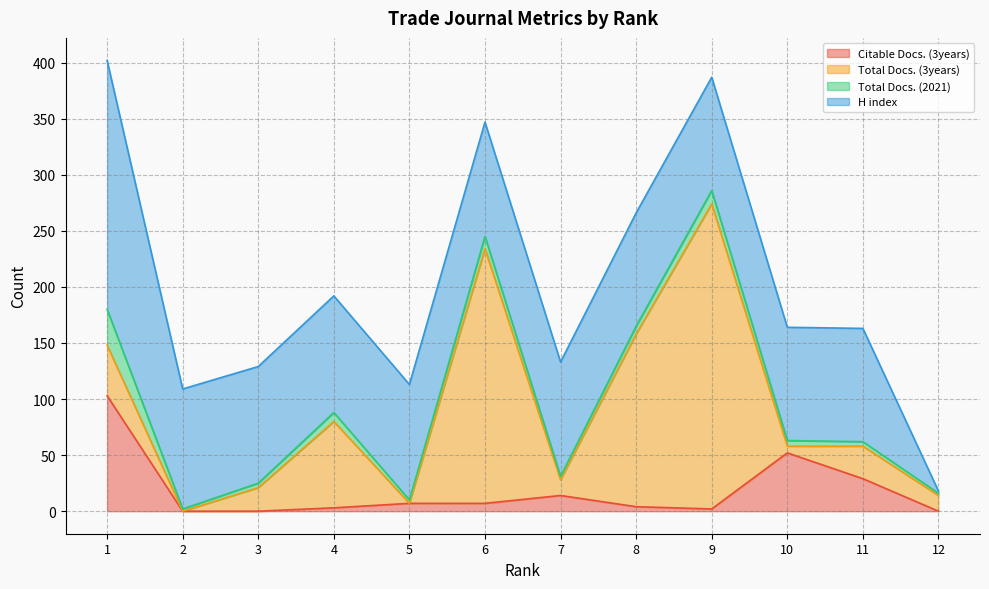

Is it true that Total Docs. (2021) equals 1 at 3?

False